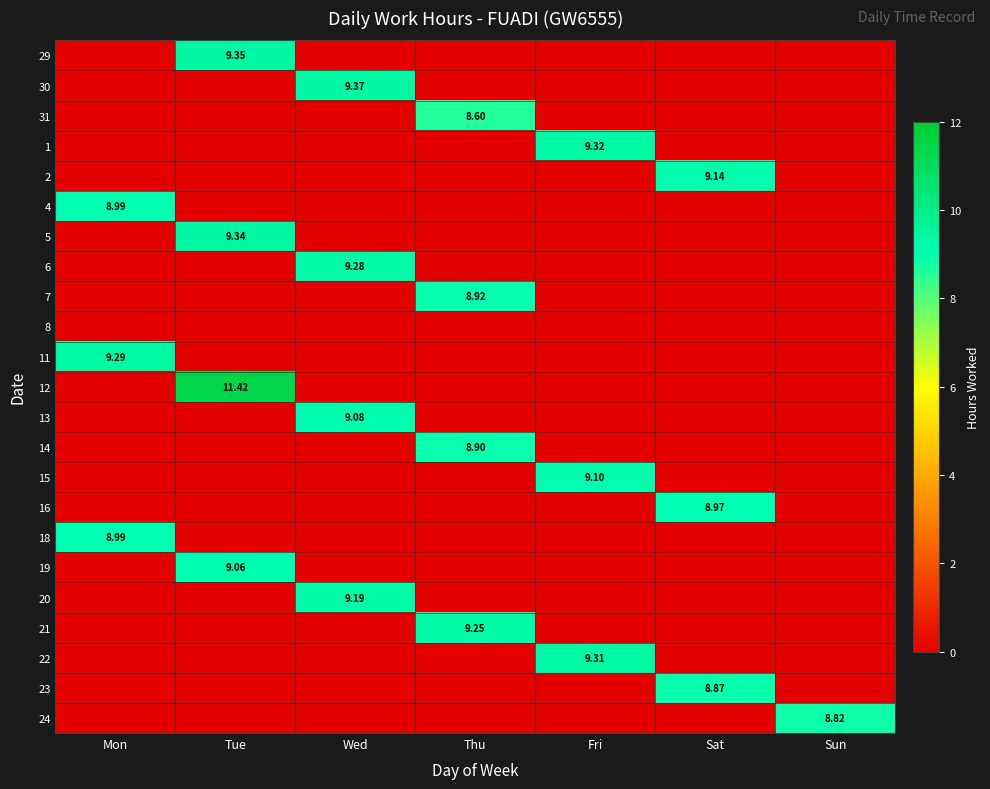

The 19 series shows 9.1 at Tue. True or false?

True